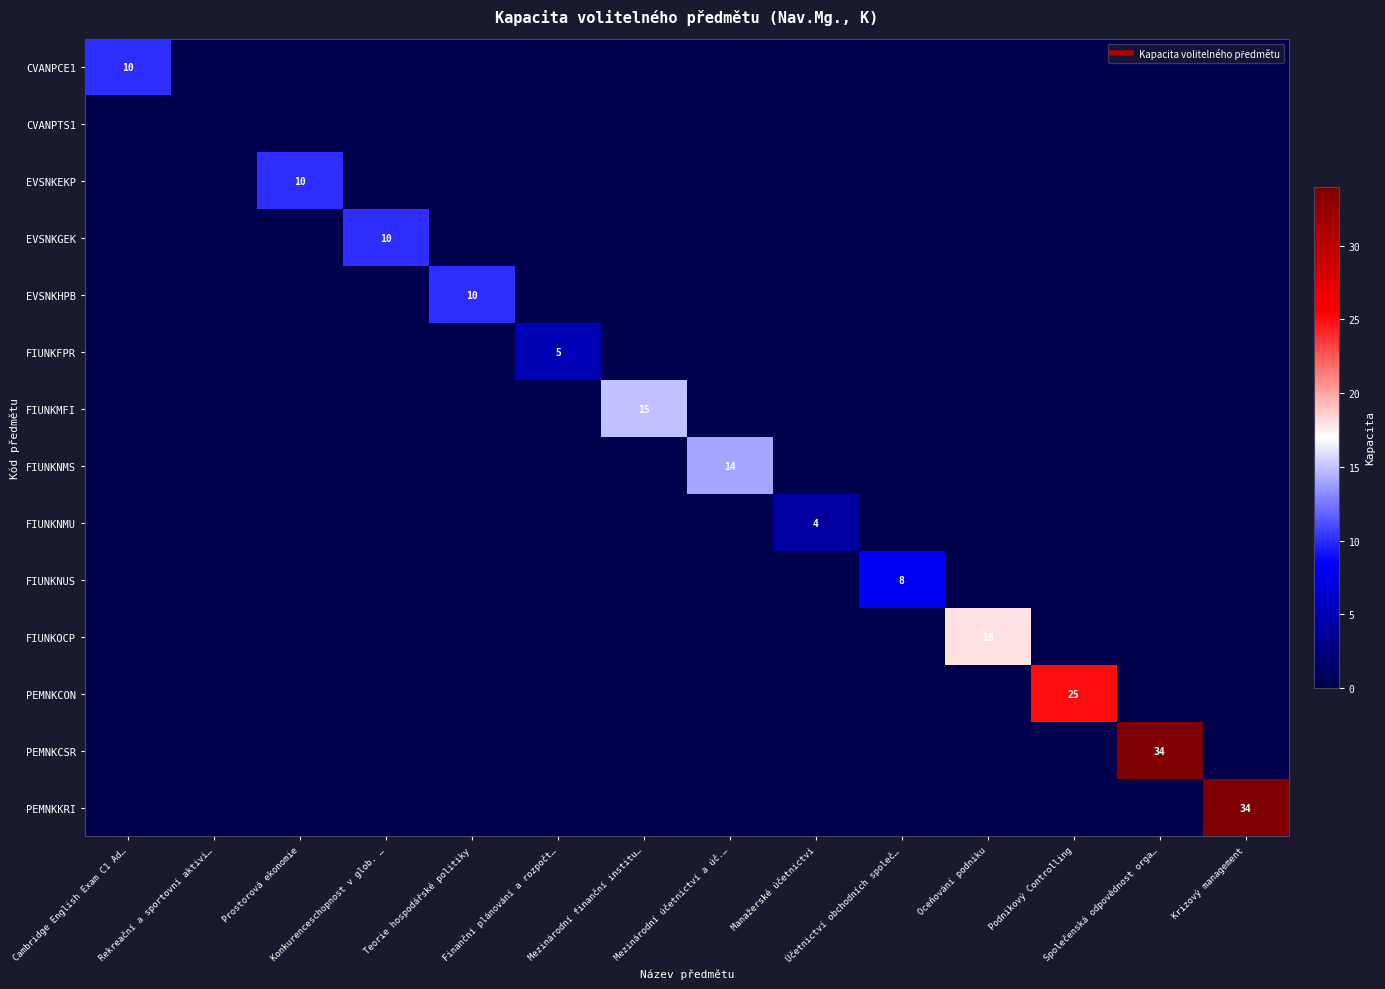

Which series has the largest total across all categories?

PEMNKCSR